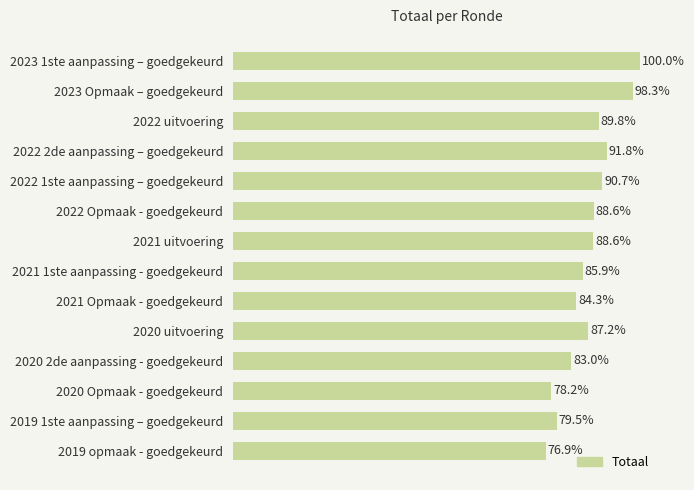

Does the chart contain any negative values?

No